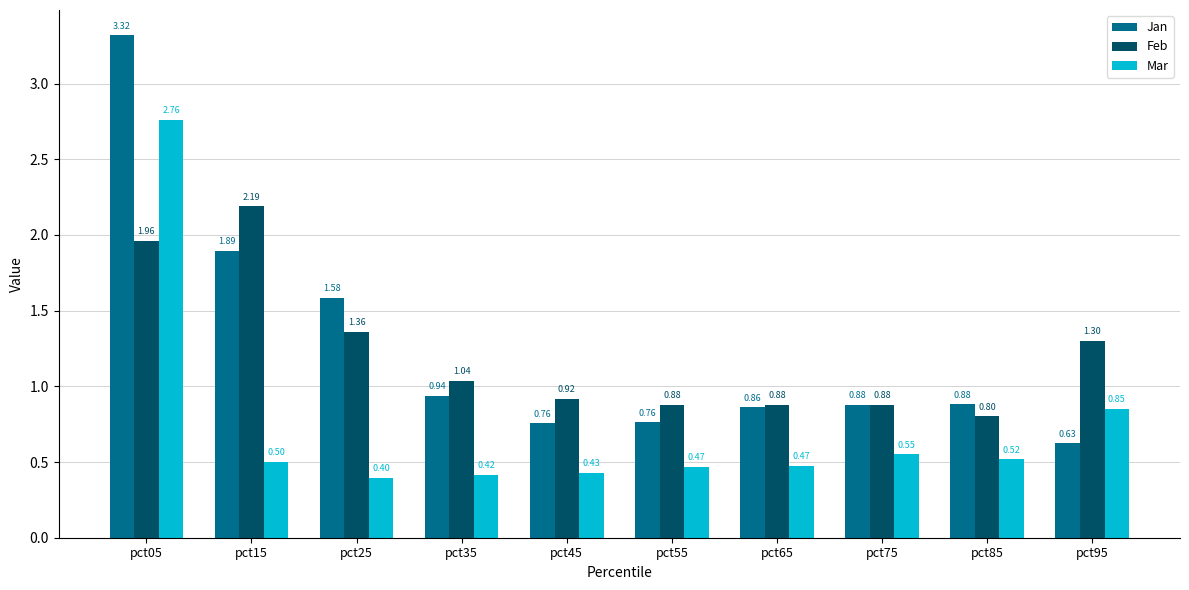

What is the sum of all Jan values?

12.5